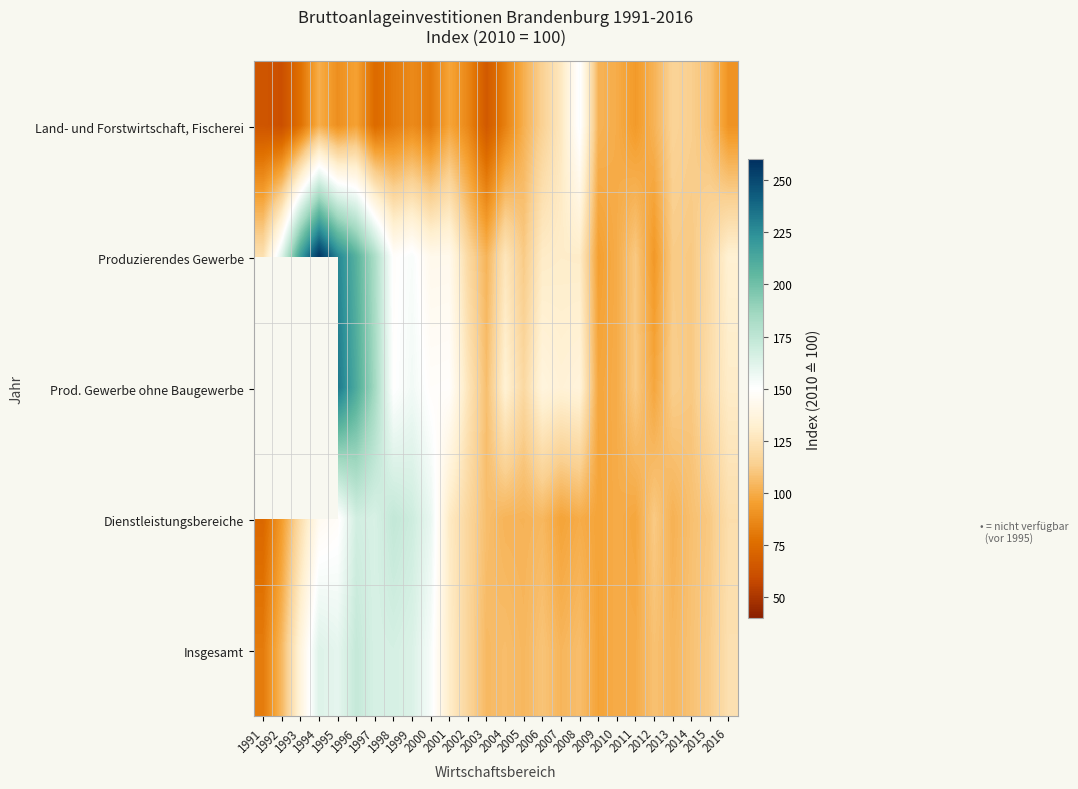

Count the number of categories in the chart.

26